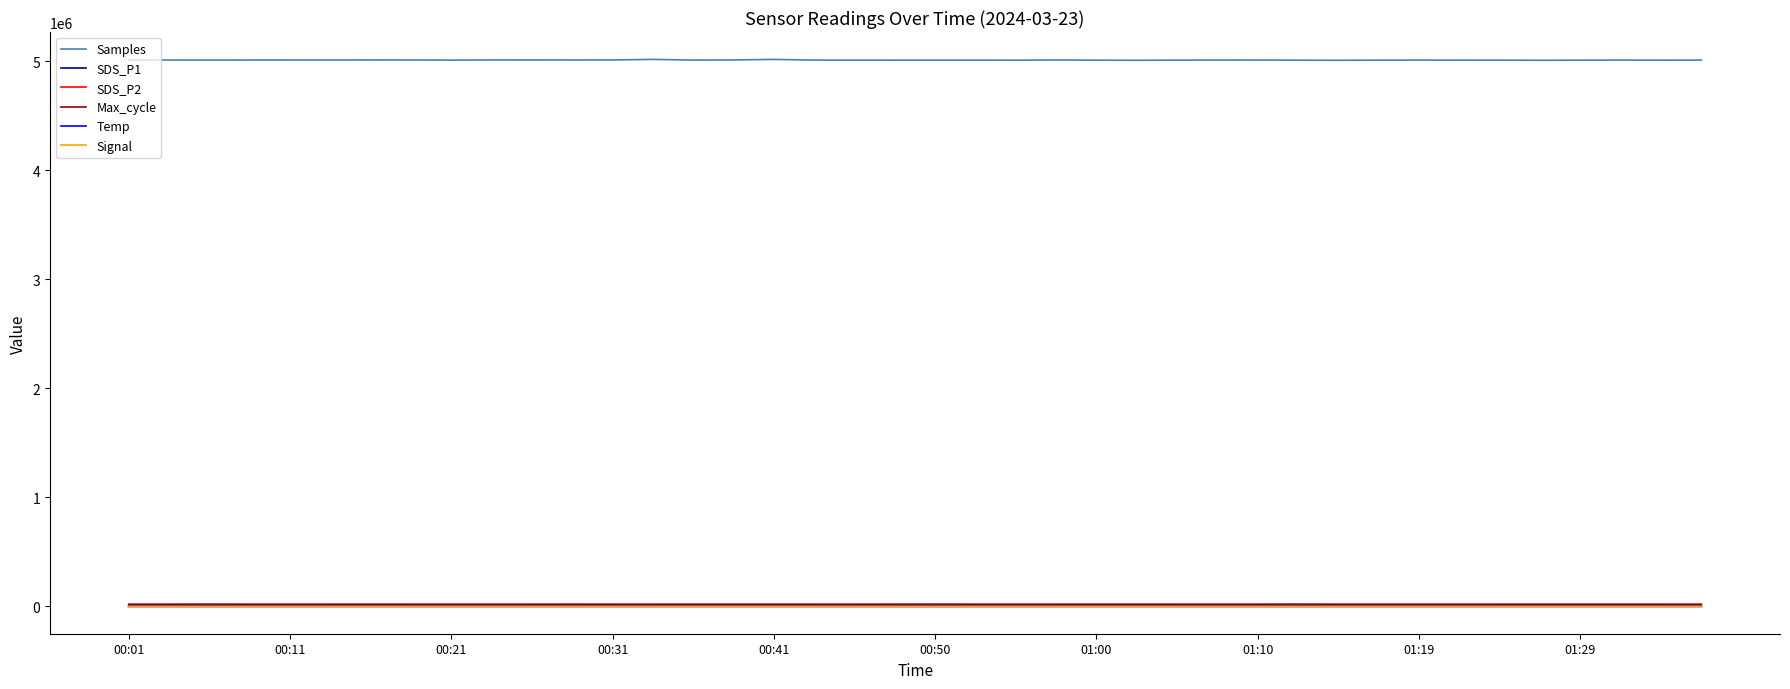

At how many categories does at least one series exceed 274566?

40